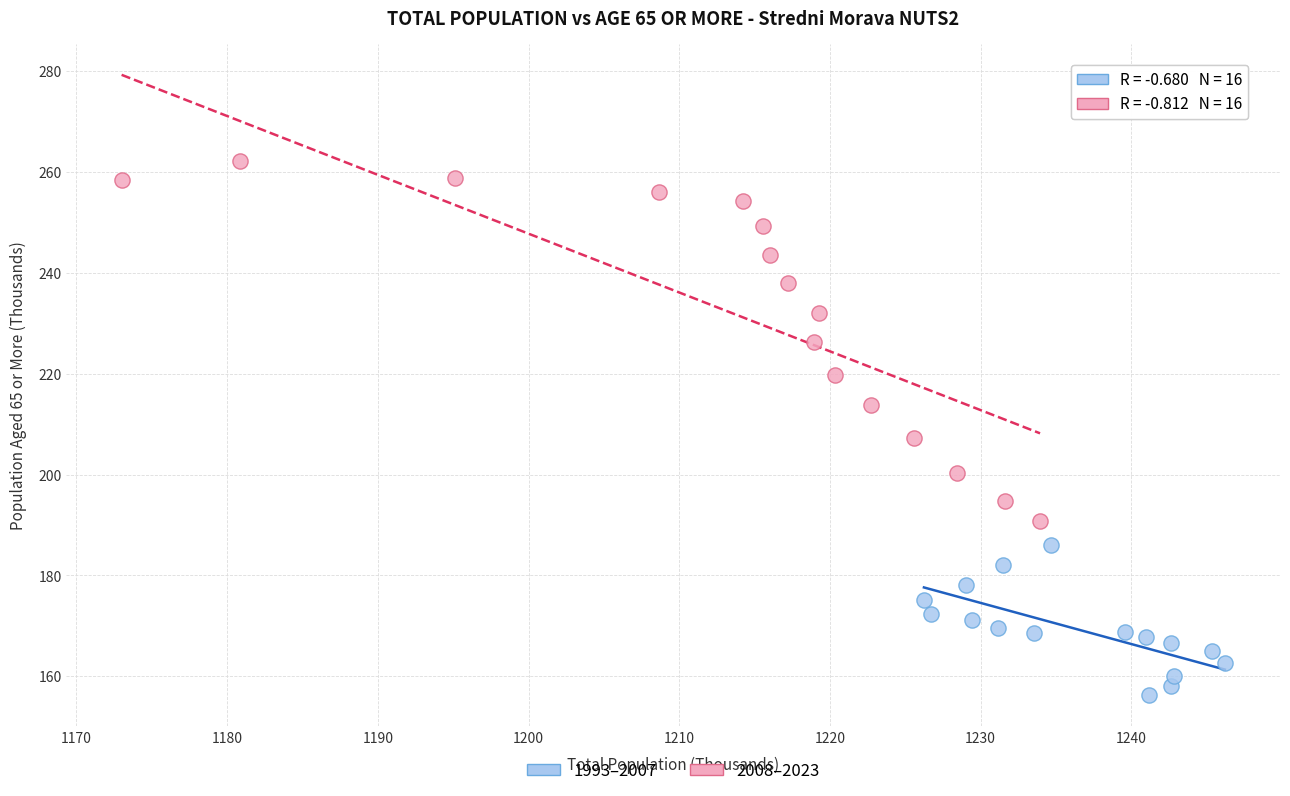

What are all the series names shown in the legend?

1993–2007, 2008–2023